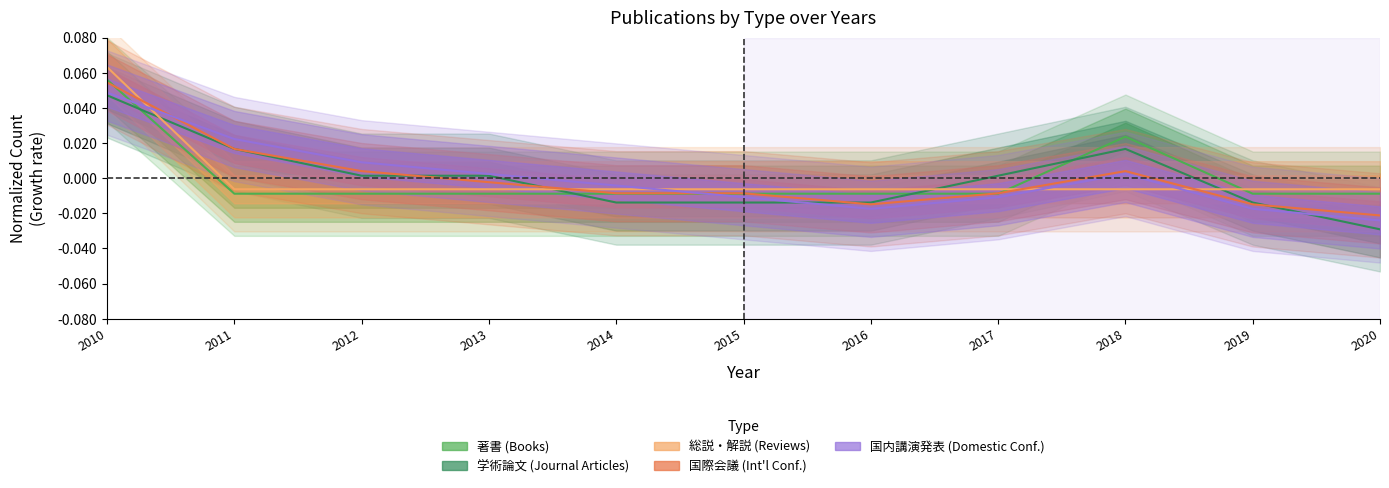

Reading left to right, list all the values displayed in this chart.

著書: 0.1	-0.0	-0.0	-0.0	-0.0	-0.0	-0.0	-0.0	0.0	-0.0	-0.0
学術論文: 0.0	0.0	0.0	0.0	-0.0	-0.0	-0.0	0.0	0.0	-0.0	-0.0
総説・解説: 0.1	-0.0	-0.0	-0.0	-0.0	-0.0	-0.0	-0.0	-0.0	-0.0	-0.0
国際会議: 0.1	0.0	0.0	-0.0	-0.0	-0.0	-0.0	-0.0	0.0	-0.0	-0.0
国内講演発表: 0.0	0.0	0.0	0.0	-0.0	-0.0	-0.0	-0.0	0.0	-0.0	-0.0